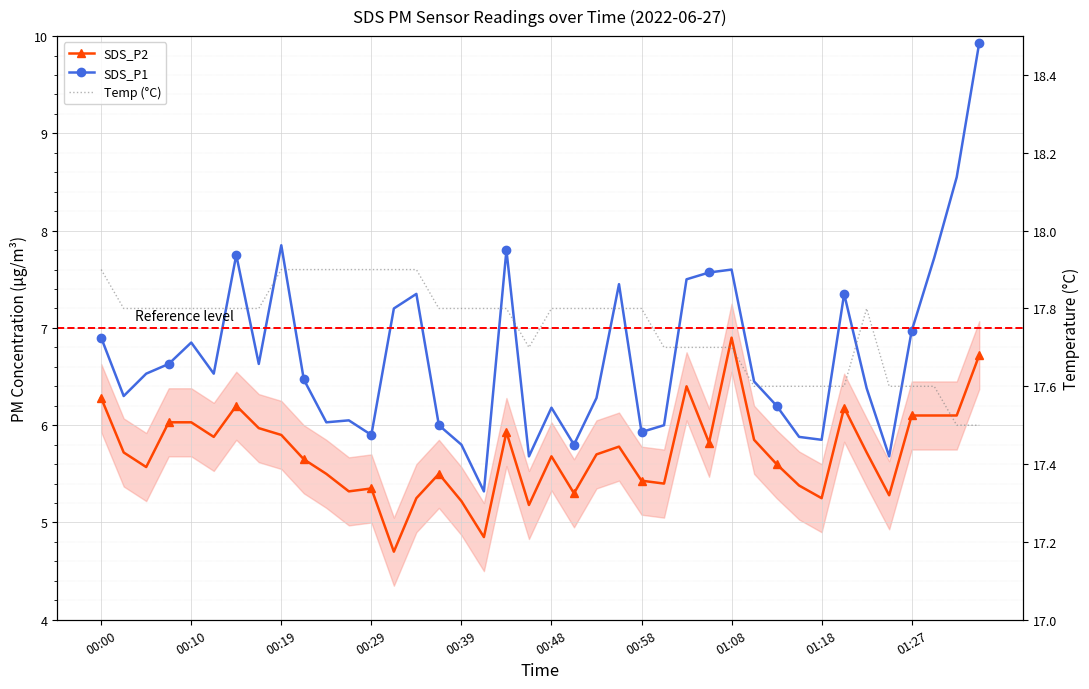

At which category does the chart reach its minimum across all series?

13